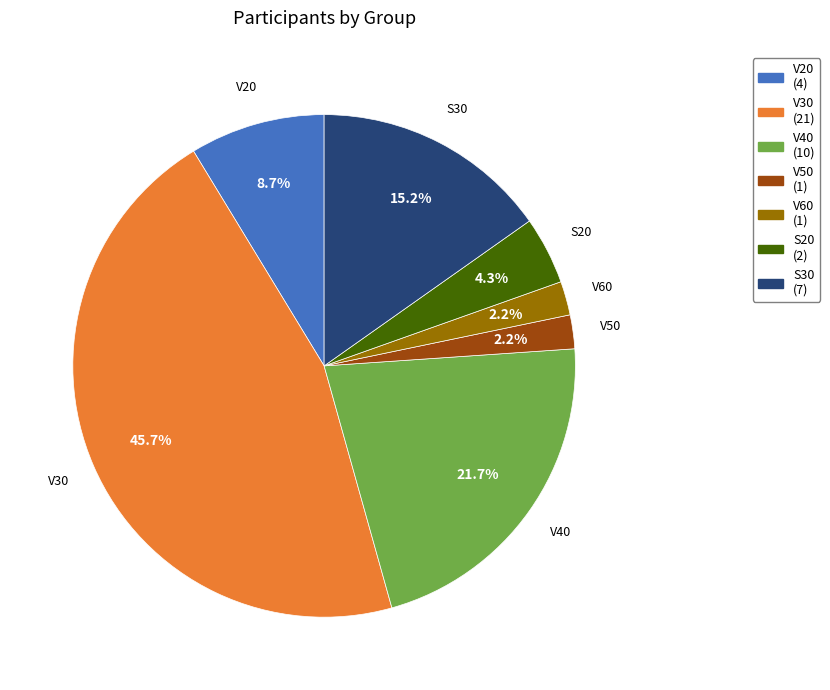

Is there any slice that represents more than half of the pie?

No